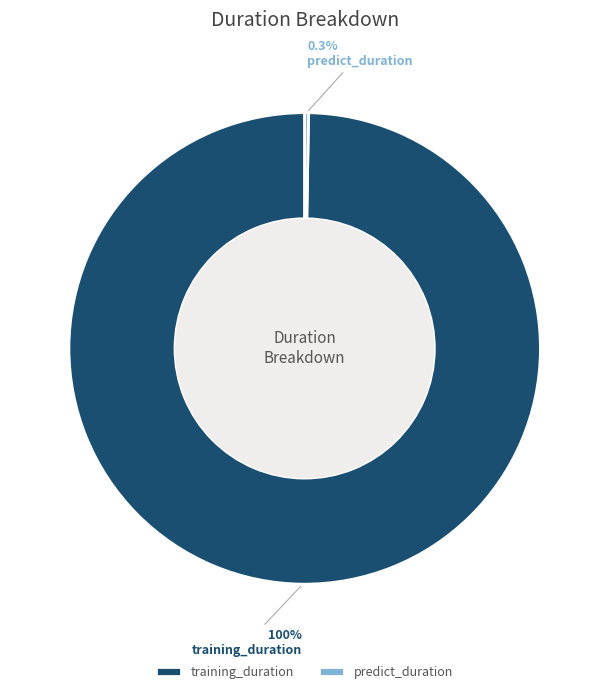

What percentage is NOT represented by training_duration?

0.3%